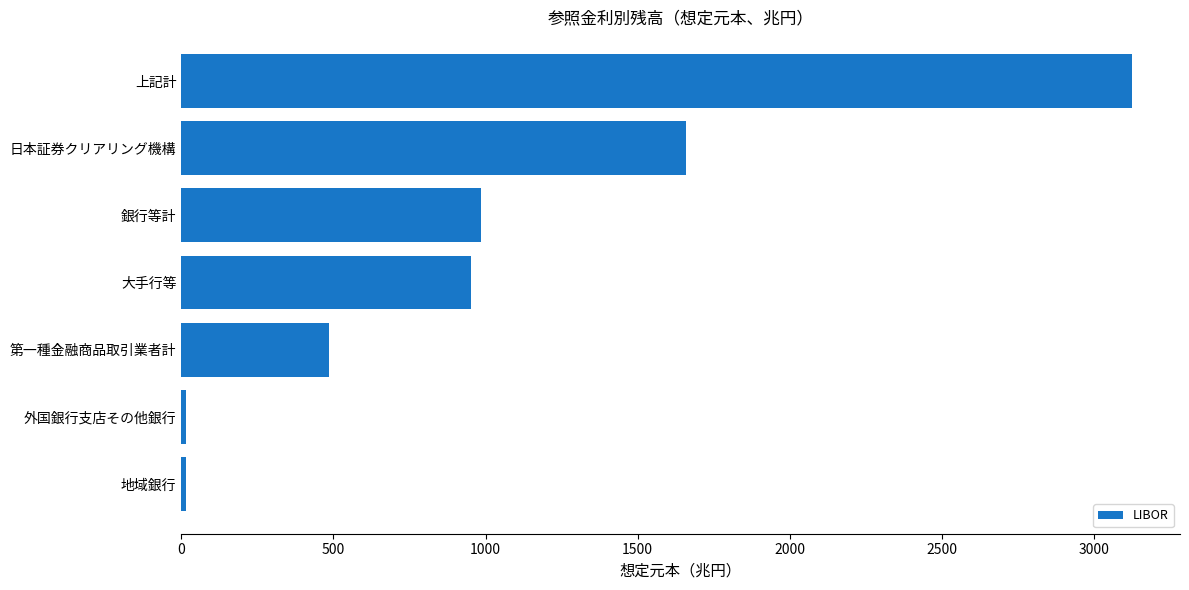

Does the chart contain stacked bars?

No